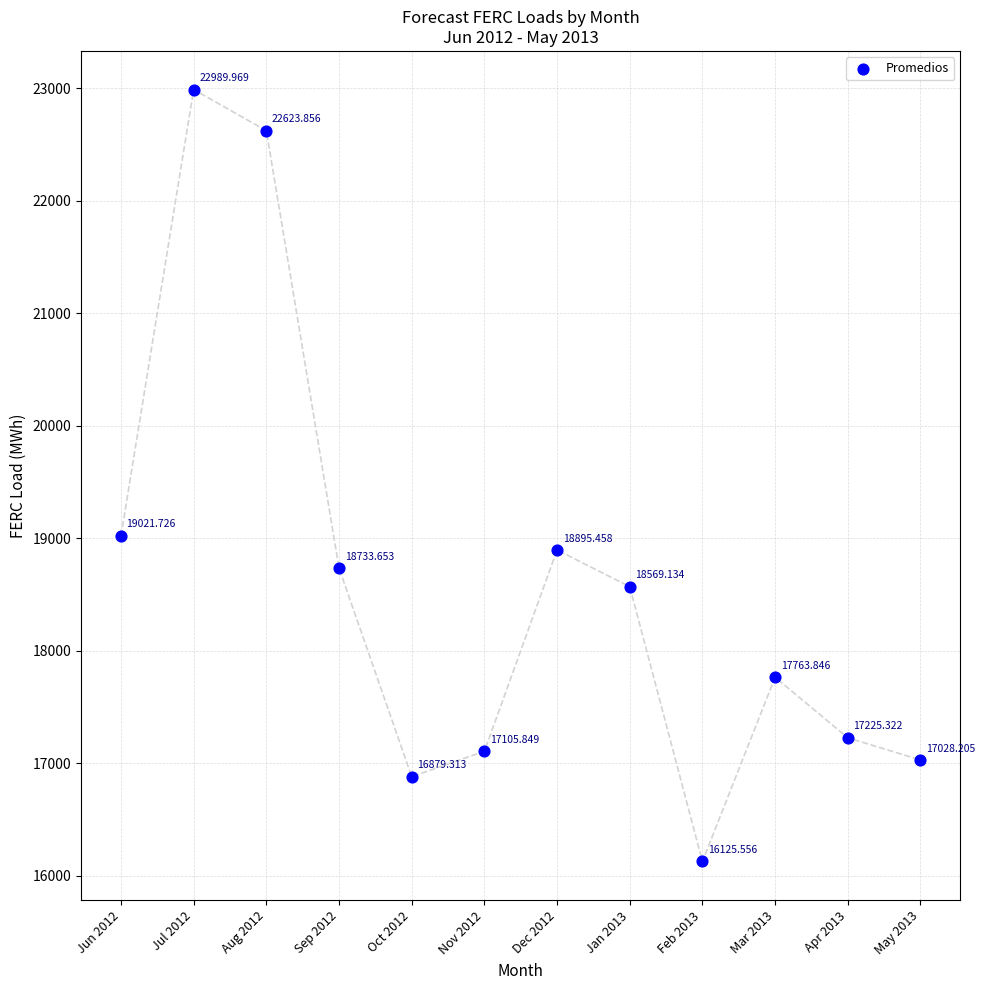

What is the range of Y values (max minus min)?

6864.4